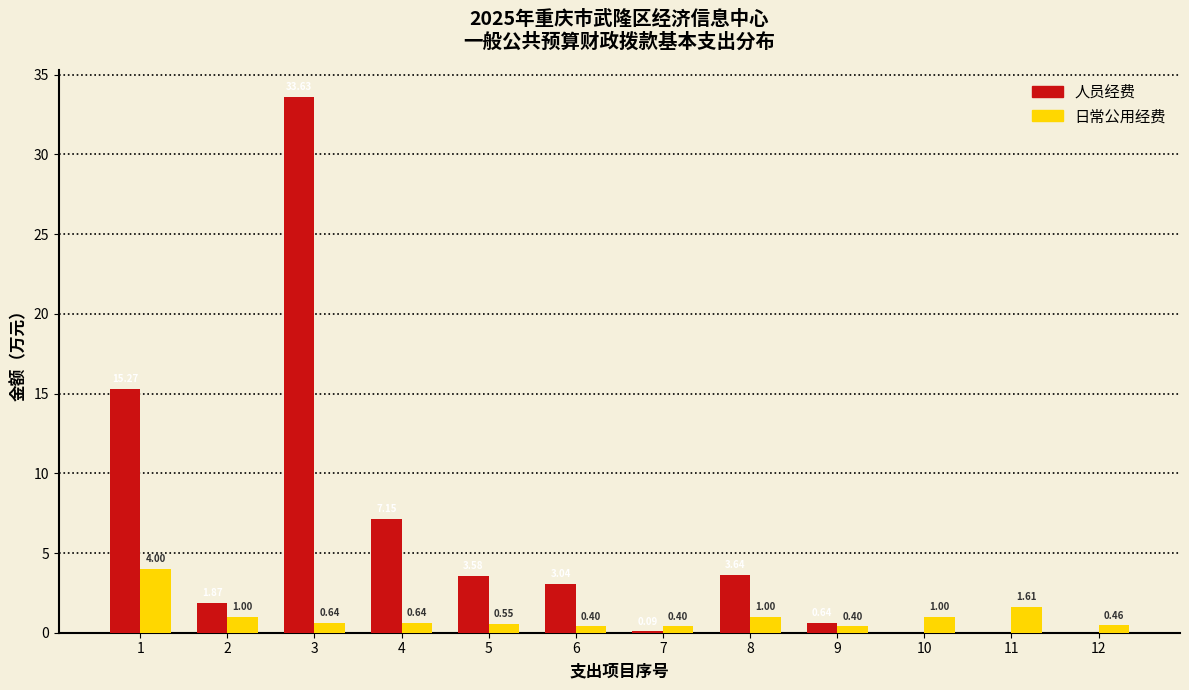

What is the sum of the 日常公用经费 values at 12 and 5?

1.0